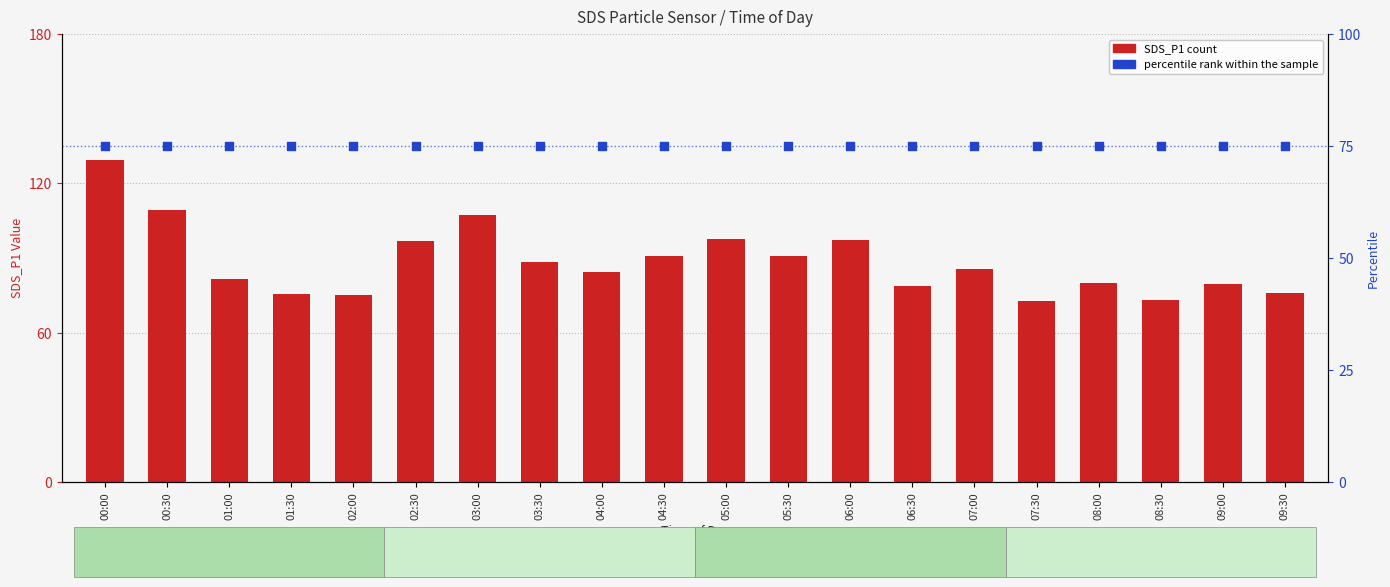

Is the value of percentile rank within the sample at 09:00 greater than the value of SDS_P1 (count) at 00:30?

No